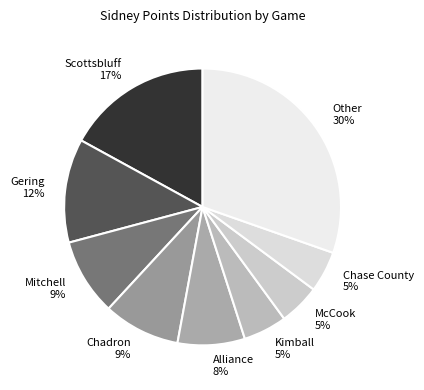

What is the largest slice in the pie chart?

Other